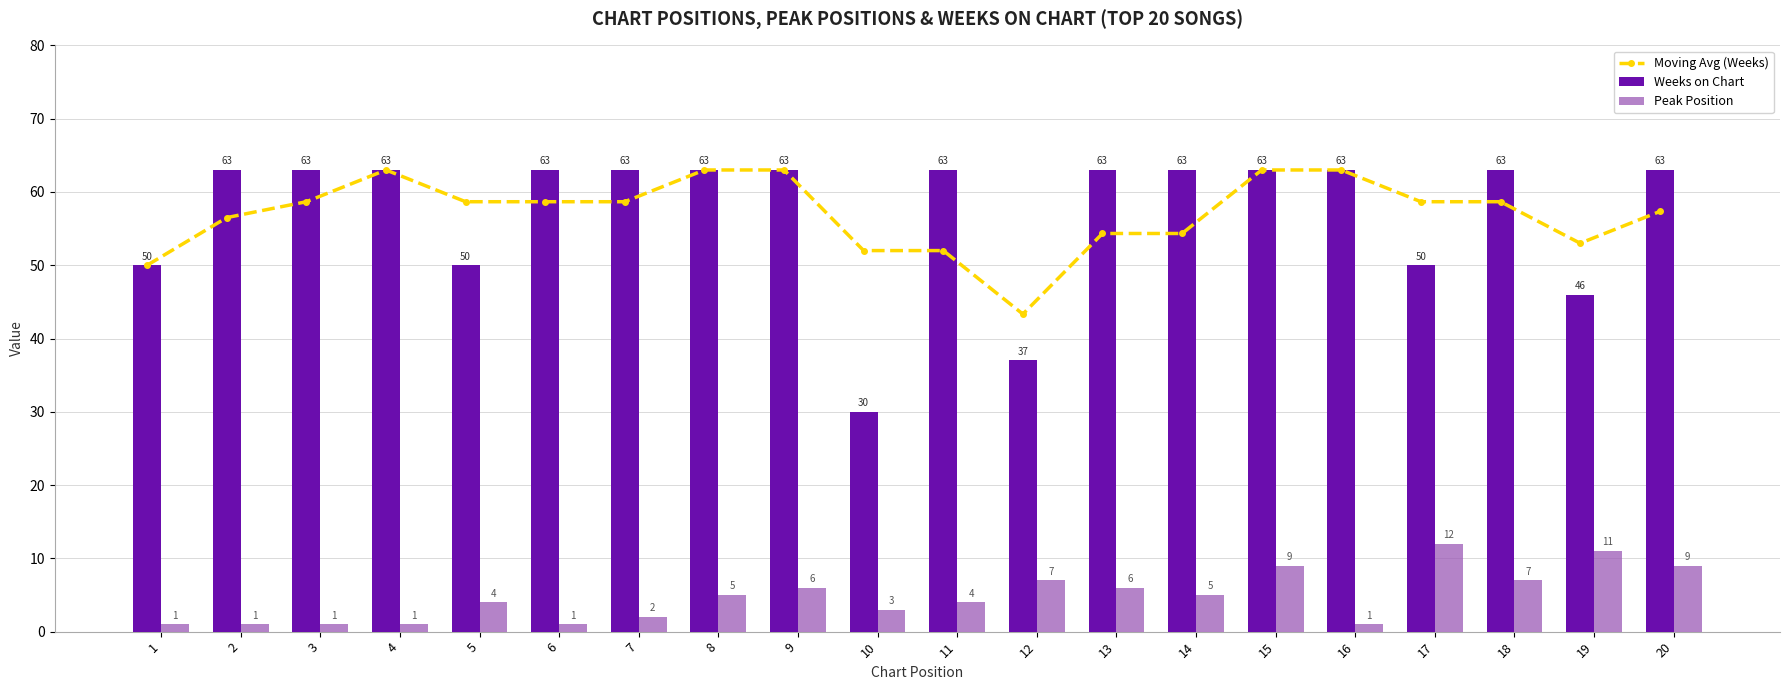

What is the difference between the highest and lowest values at 13?

57.0